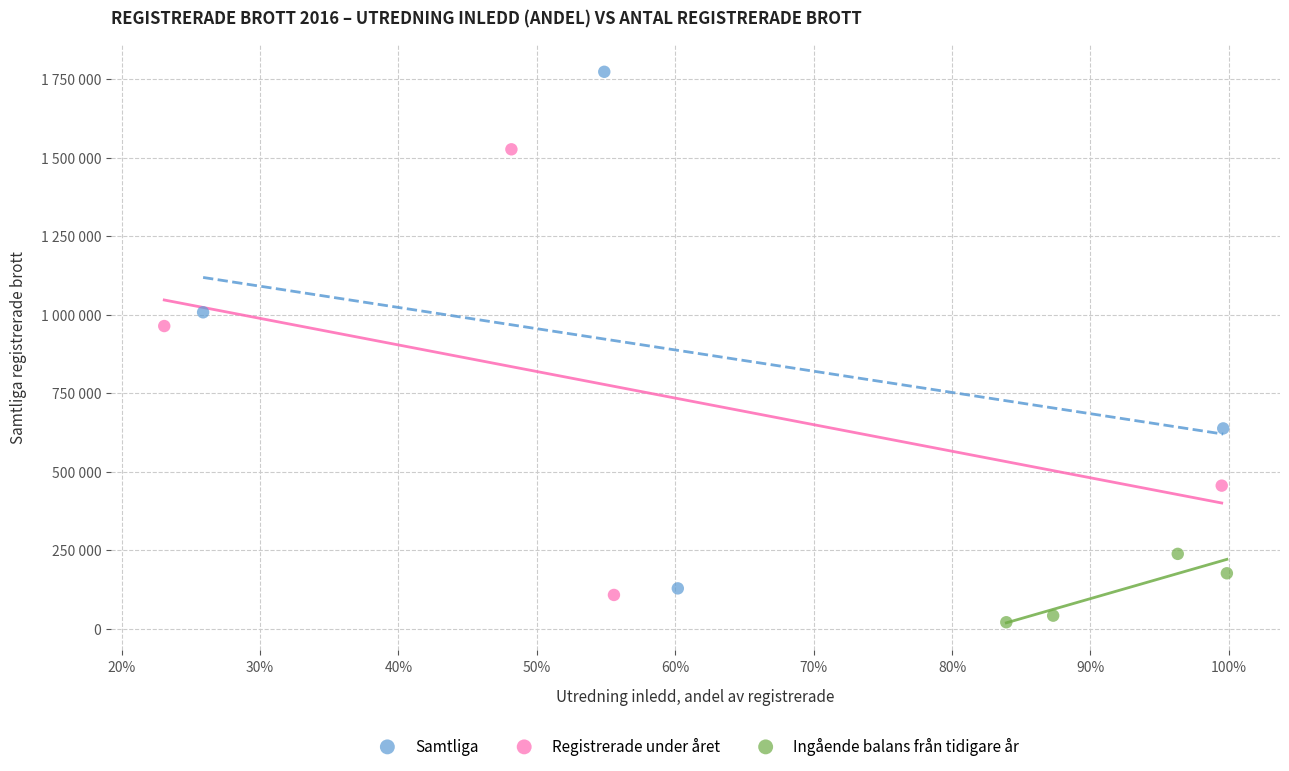

What are all the series names shown in the legend?

Samtliga, Registrerade under året, Ingående balans från tidigare år